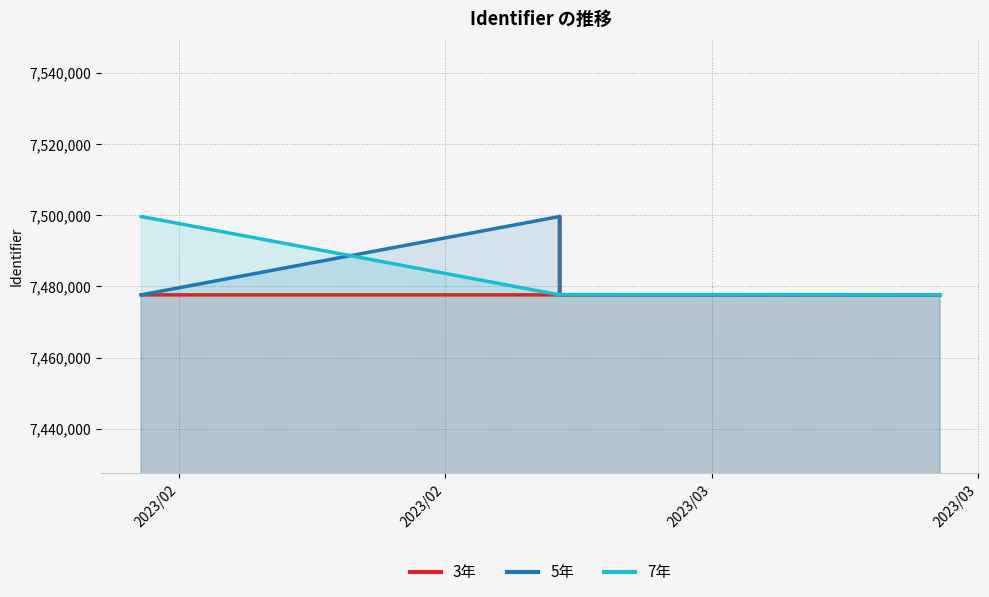

What is the value of the 5年 point at the 6th from the left?

7477597